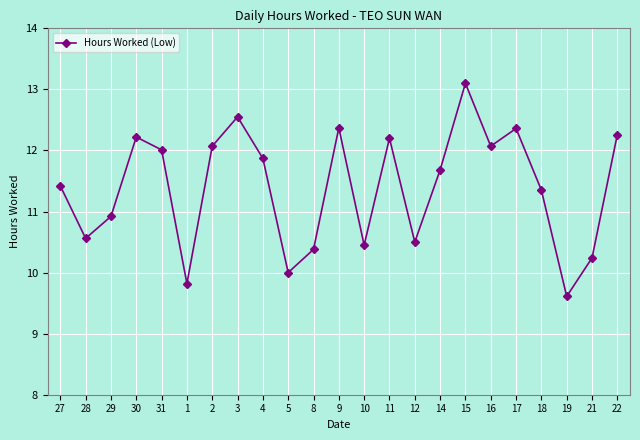

How many values are below 11?

9